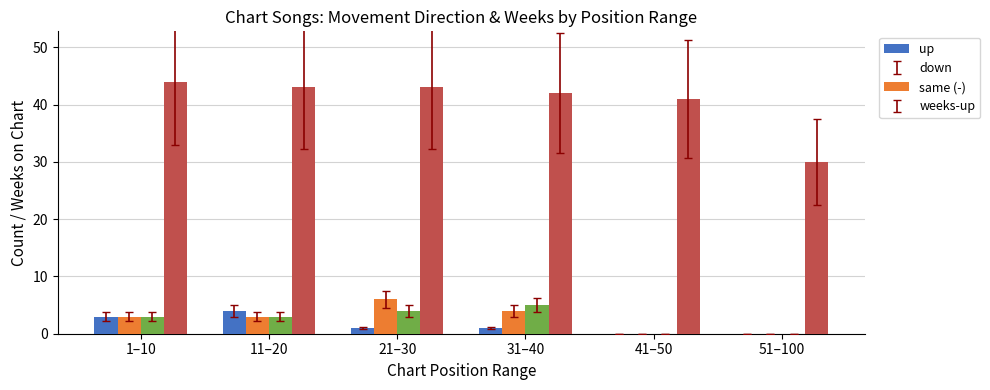

The up series shows 1 at 21–30. True or false?

True